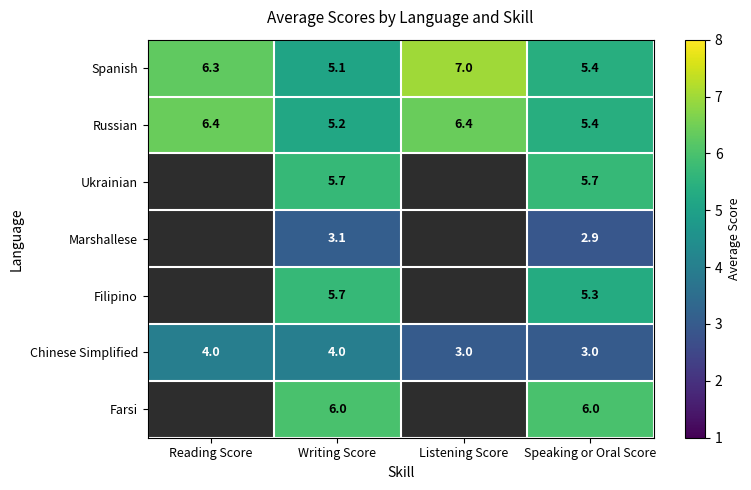

Which category has the lowest value in the Russian series?

Writing Score